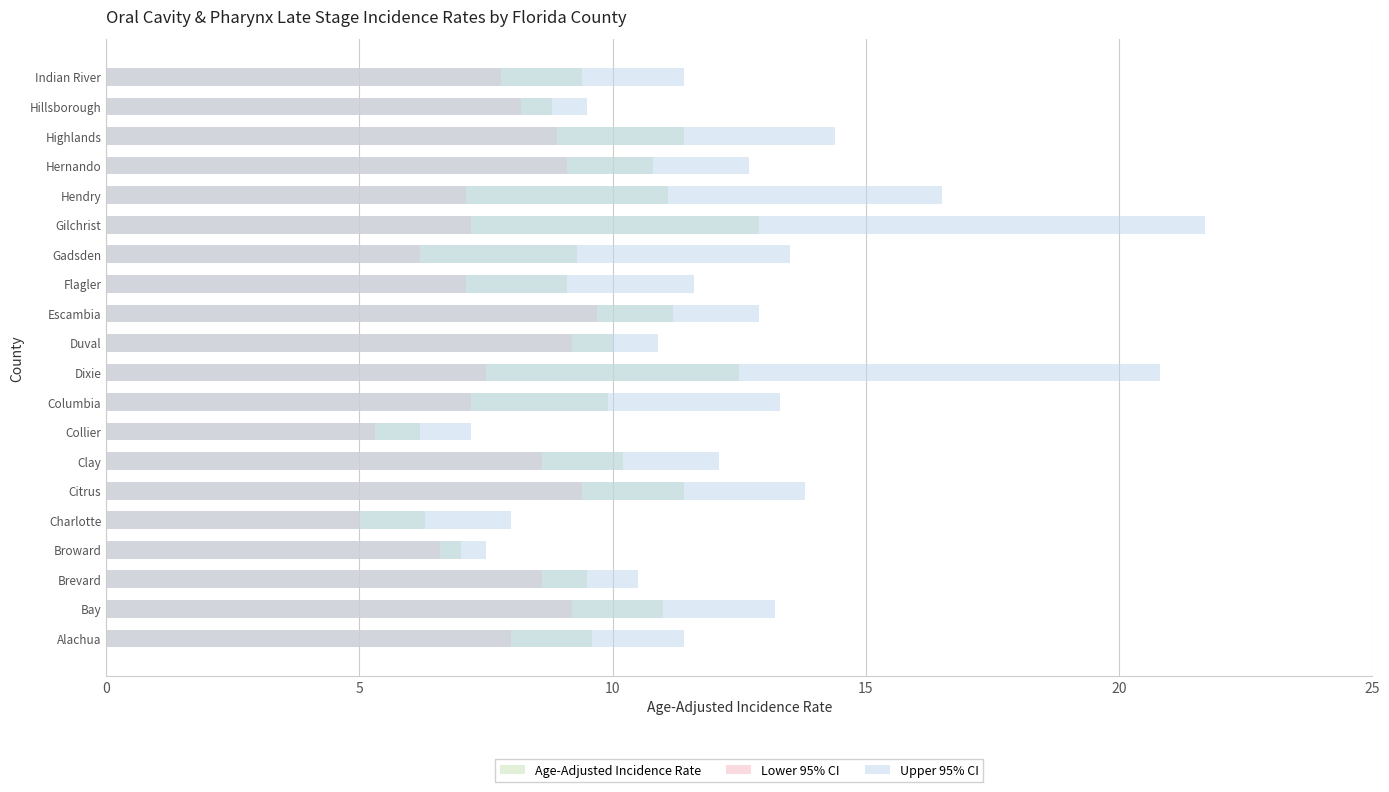

Which series has the largest total across all categories?

Upper 95% CI